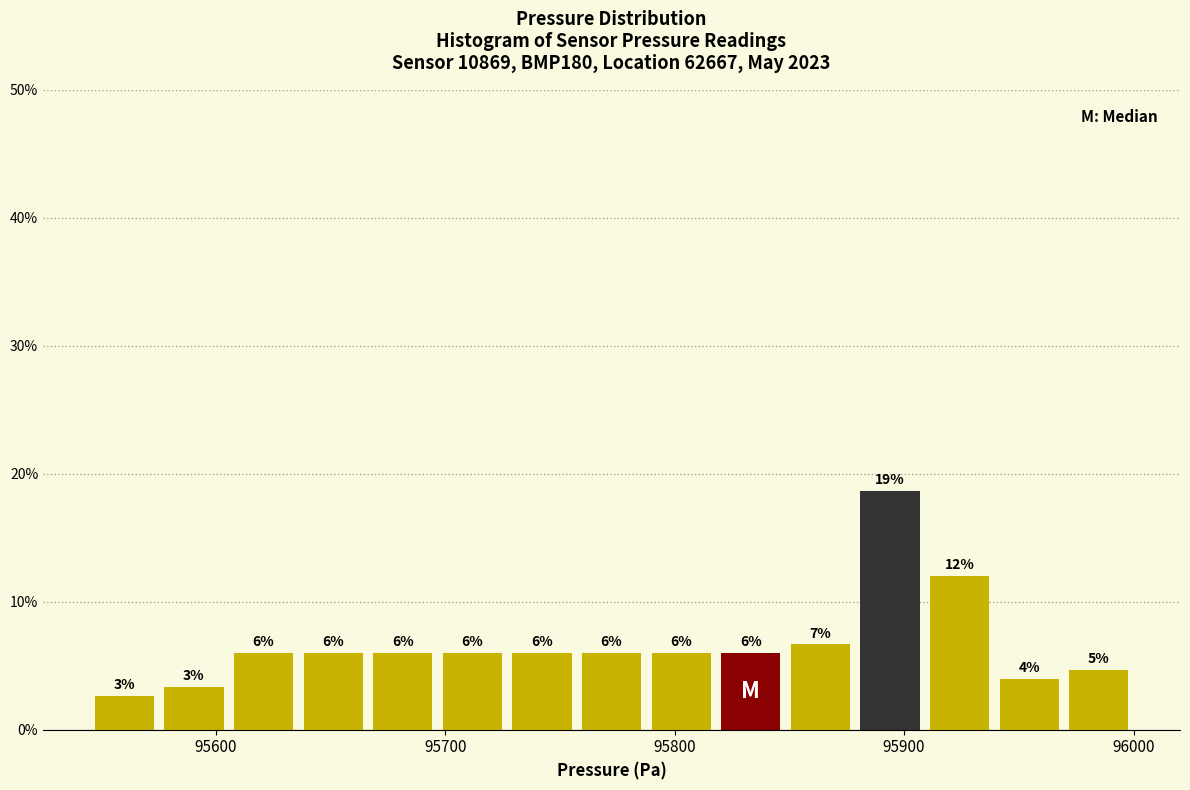

Around what value on the x-axis is the tallest bar? Give the approximate position of its centre, as read against the axis.

95890